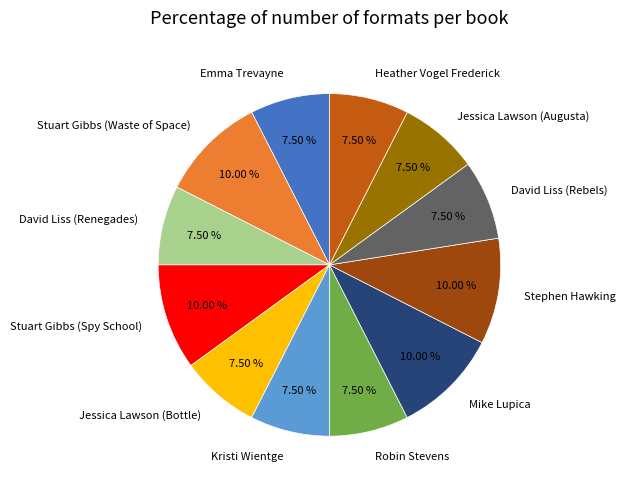

What percentage is the Stuart Gibbs (Waste of Space) slice, to the nearest percent?

10%